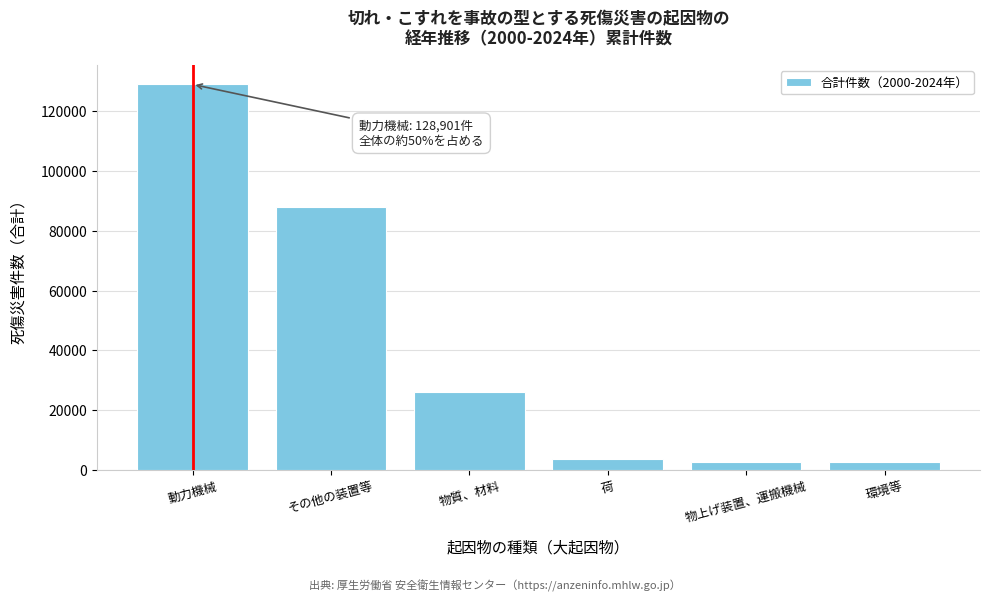

Where is the data nearest to the value 65709?

その他の装置等